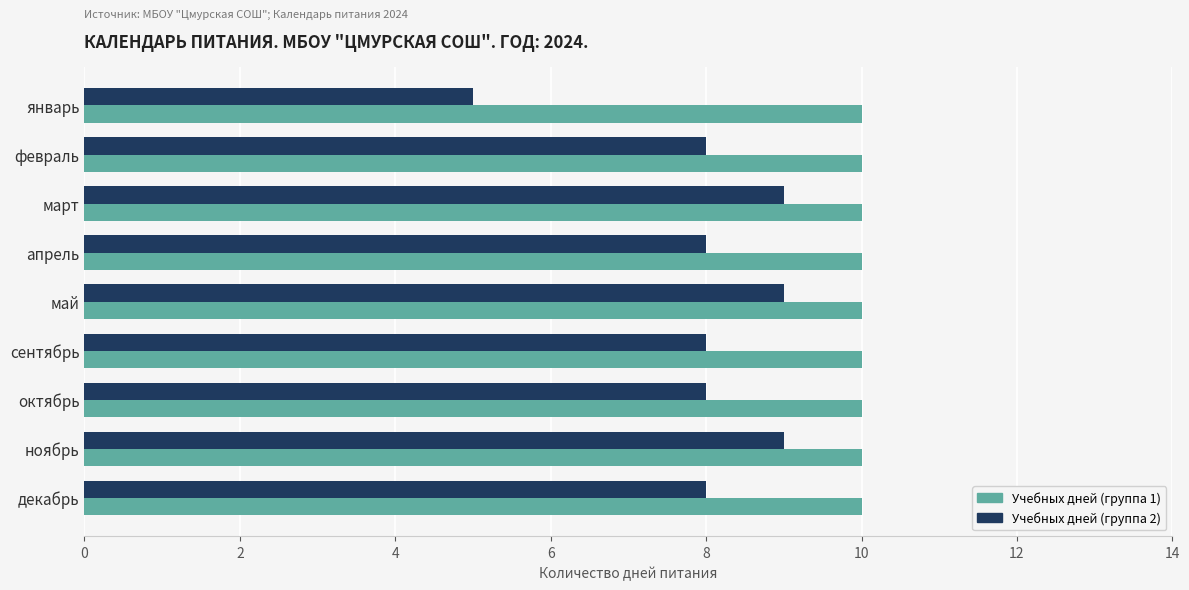

Rank the series by their average value, from highest to lowest.

Учебных дней (группа 1), Учебных дней (группа 2)